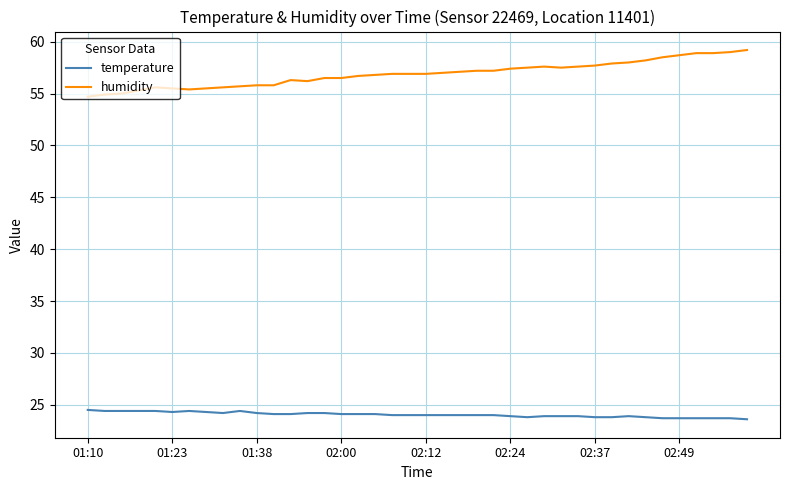

What is the minimum value for humidity?

54.7